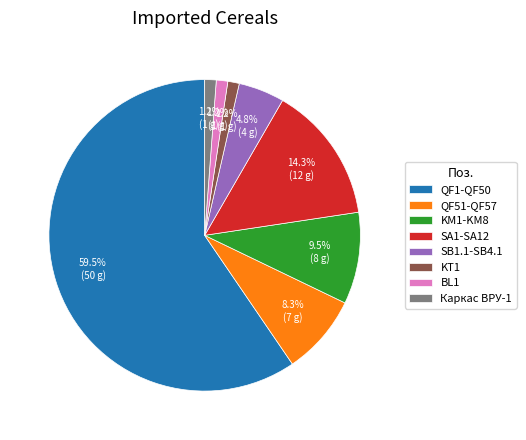

Between SA1-SA12 and BL1, which is larger?

SA1-SA12